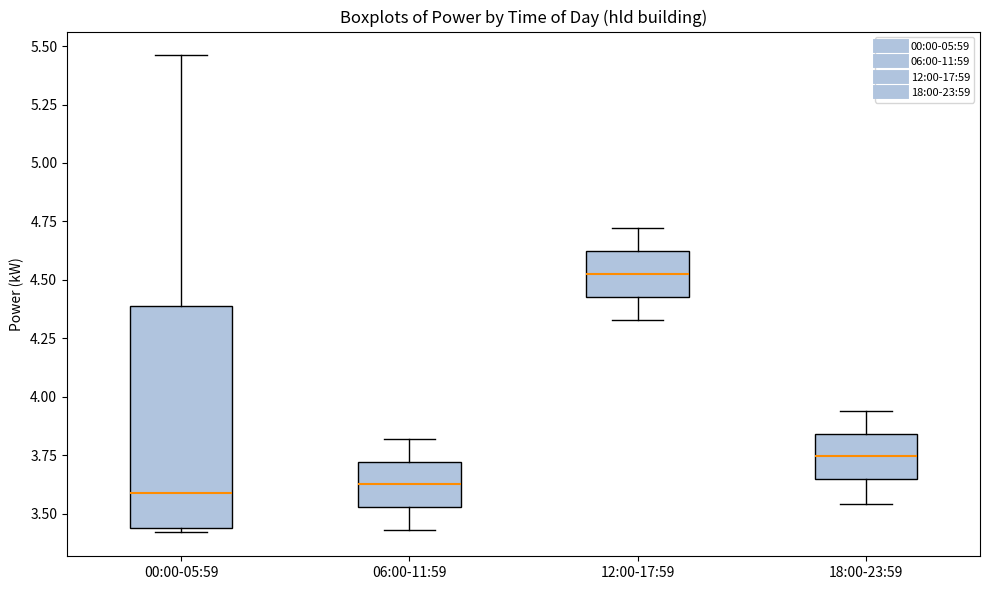

Where does the upper whisker of the box for 00:00-05:59 end on the y-axis? The values are not printed on the chart, so give them approximately, as read against the axis.

5.45